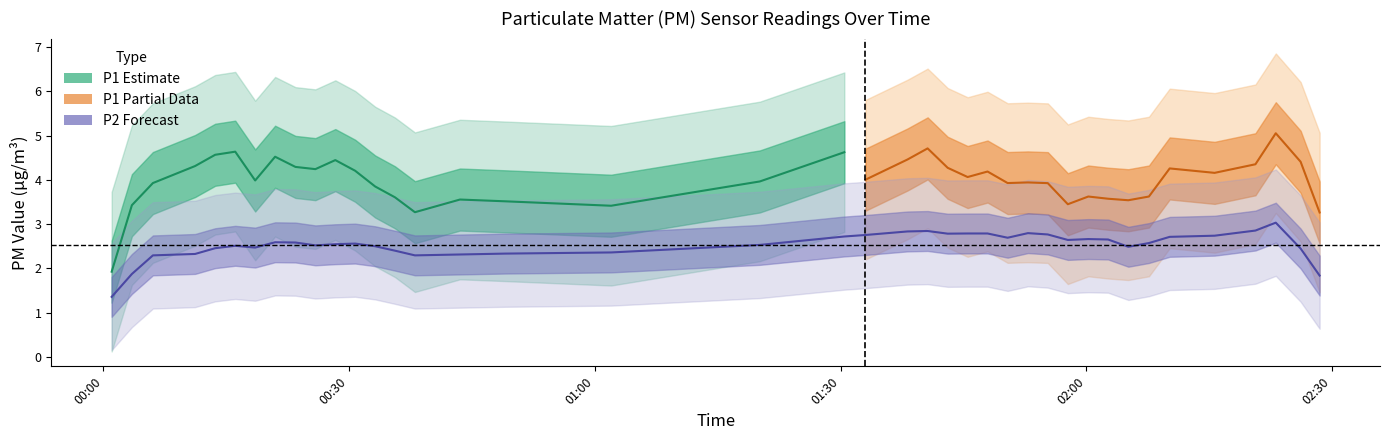

True or false: P2 and P1 cross at least once.

False